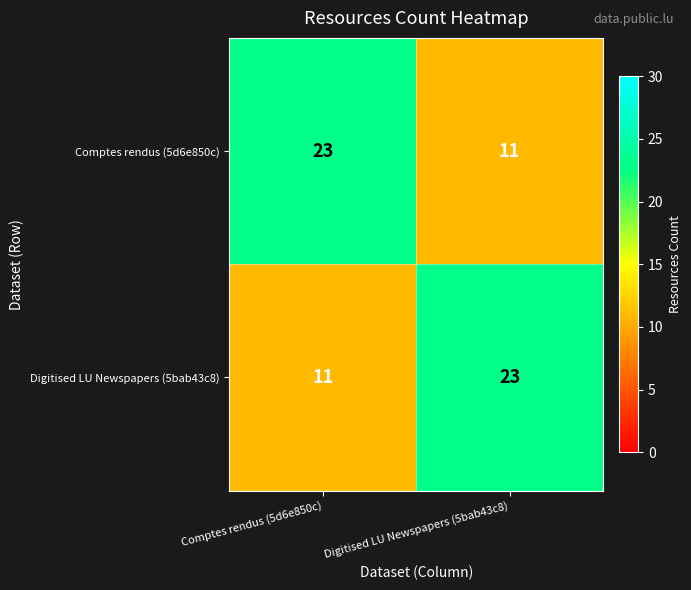

What is the difference between the highest and lowest values at Comptes rendus (5d6e850c)?

12